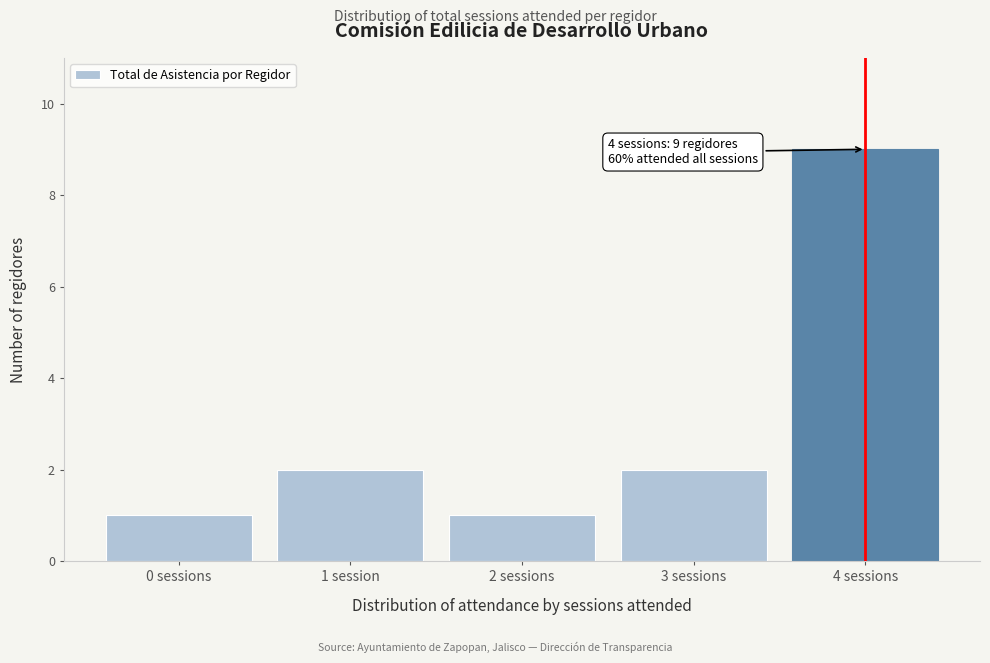

Reading left to right, extract all data points from this chart.

1	2	1	2	9